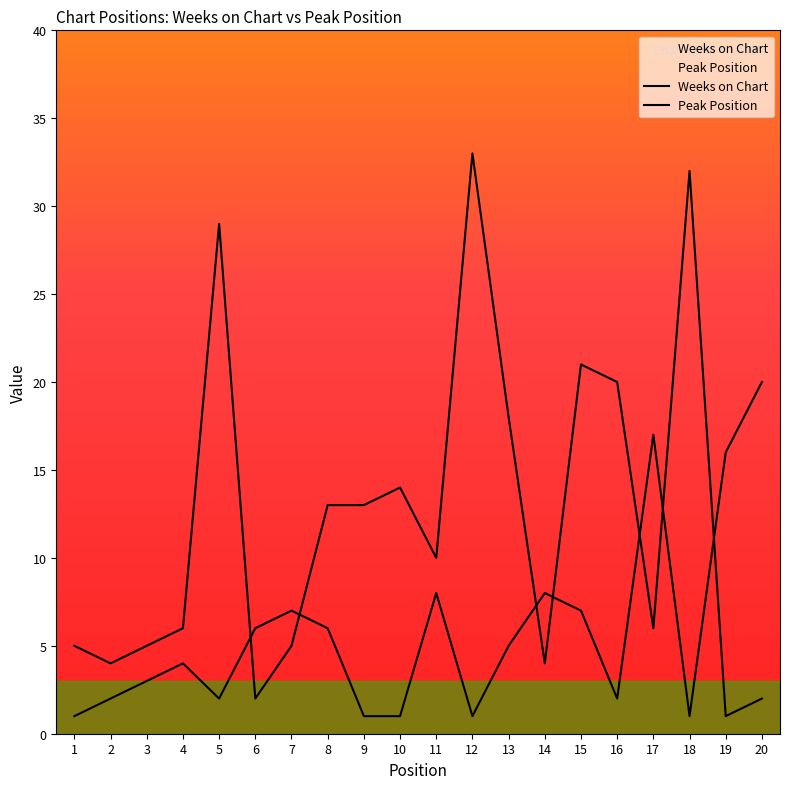

True or false: Peak Position has a value of 3 at 3.

True